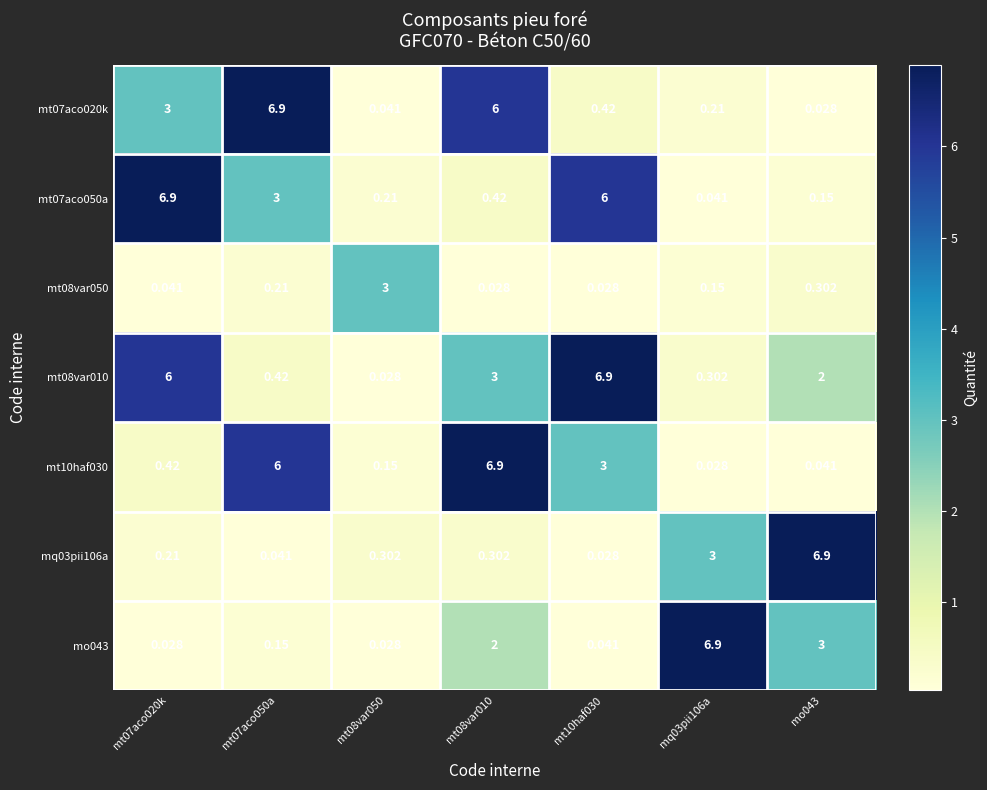

Which series has the largest total across all categories?

mt08var010